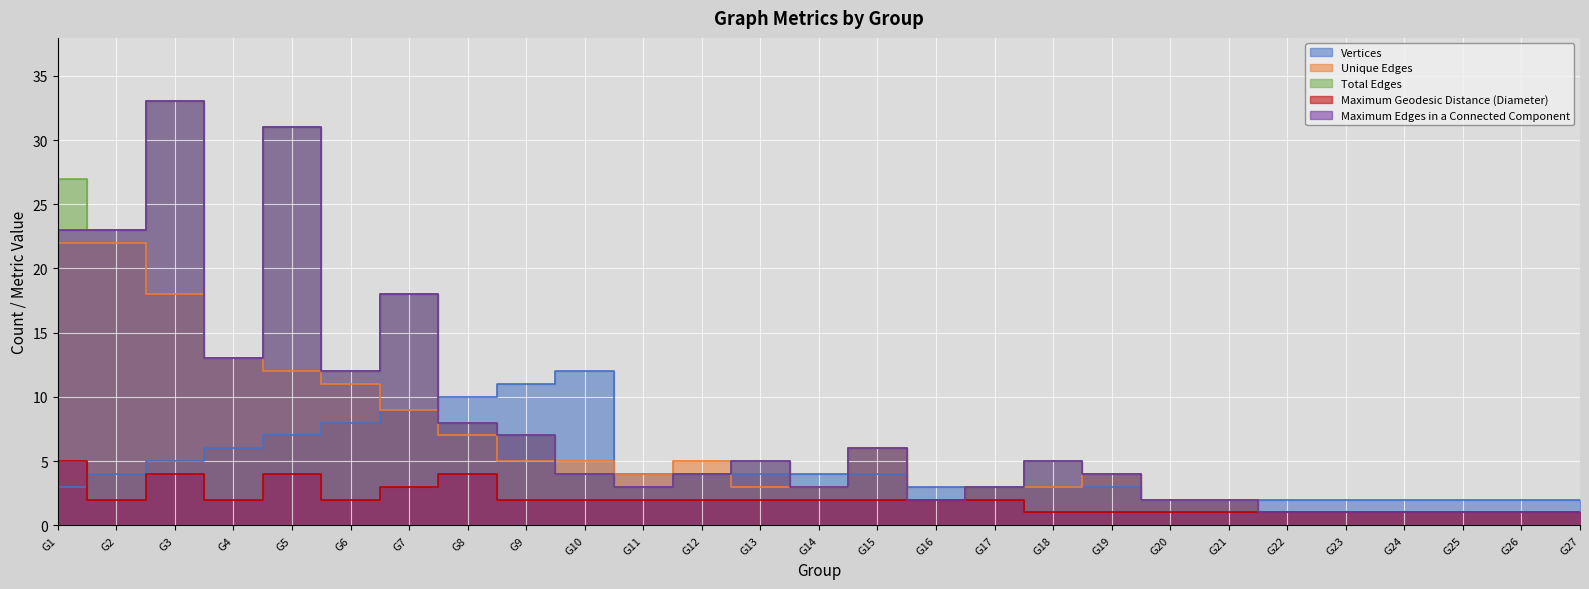

What is the average value of the Maximum Edges in a Connected Component series?

8